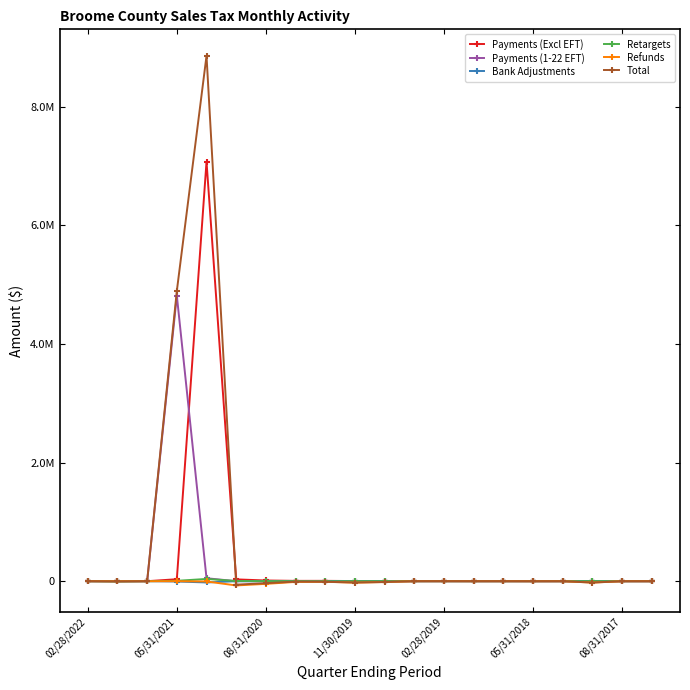

What are all the series names shown in the legend?

Payments (Excl EFT), Payments (1-22 EFT), Bank Adjustments, Retargets, Refunds, Total